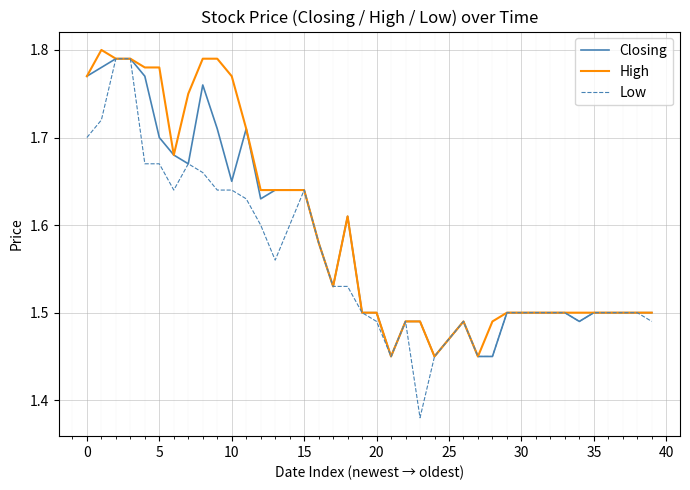

Which series has the widest spread of values?

Low